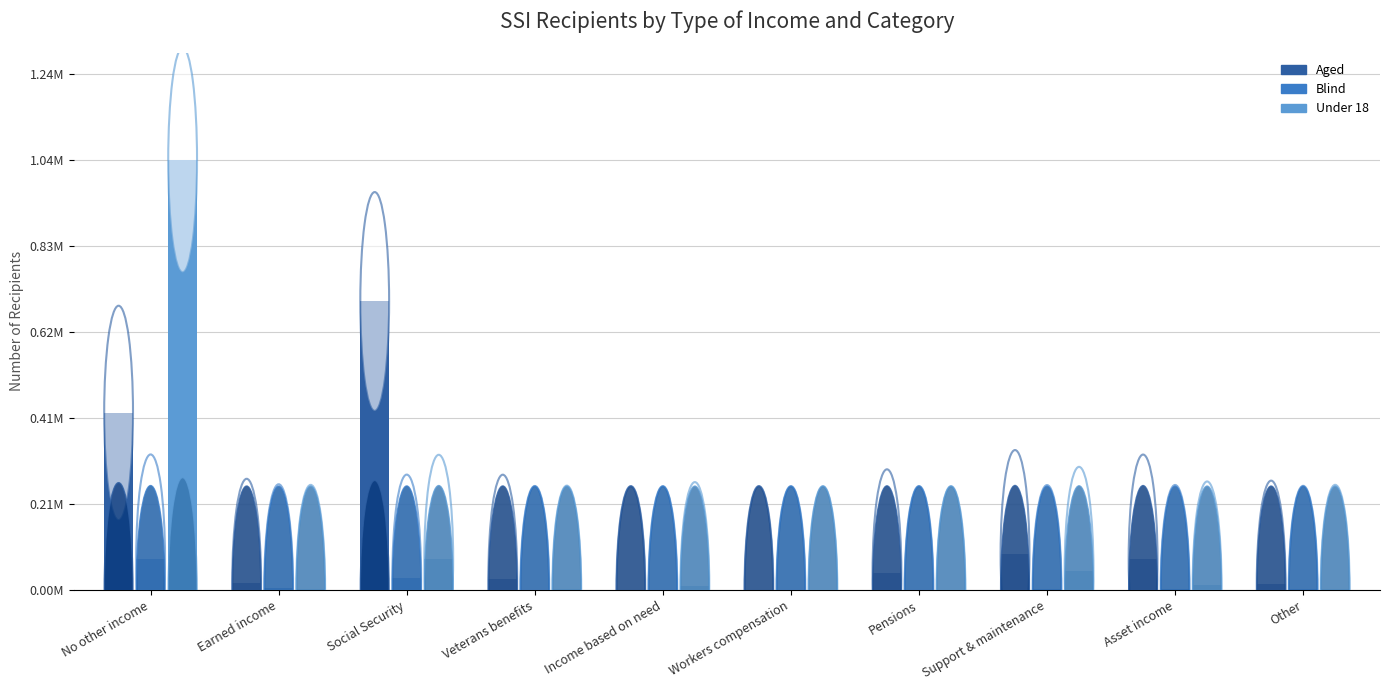

True or false: Under 18 has a value of 4788 at Other.

False